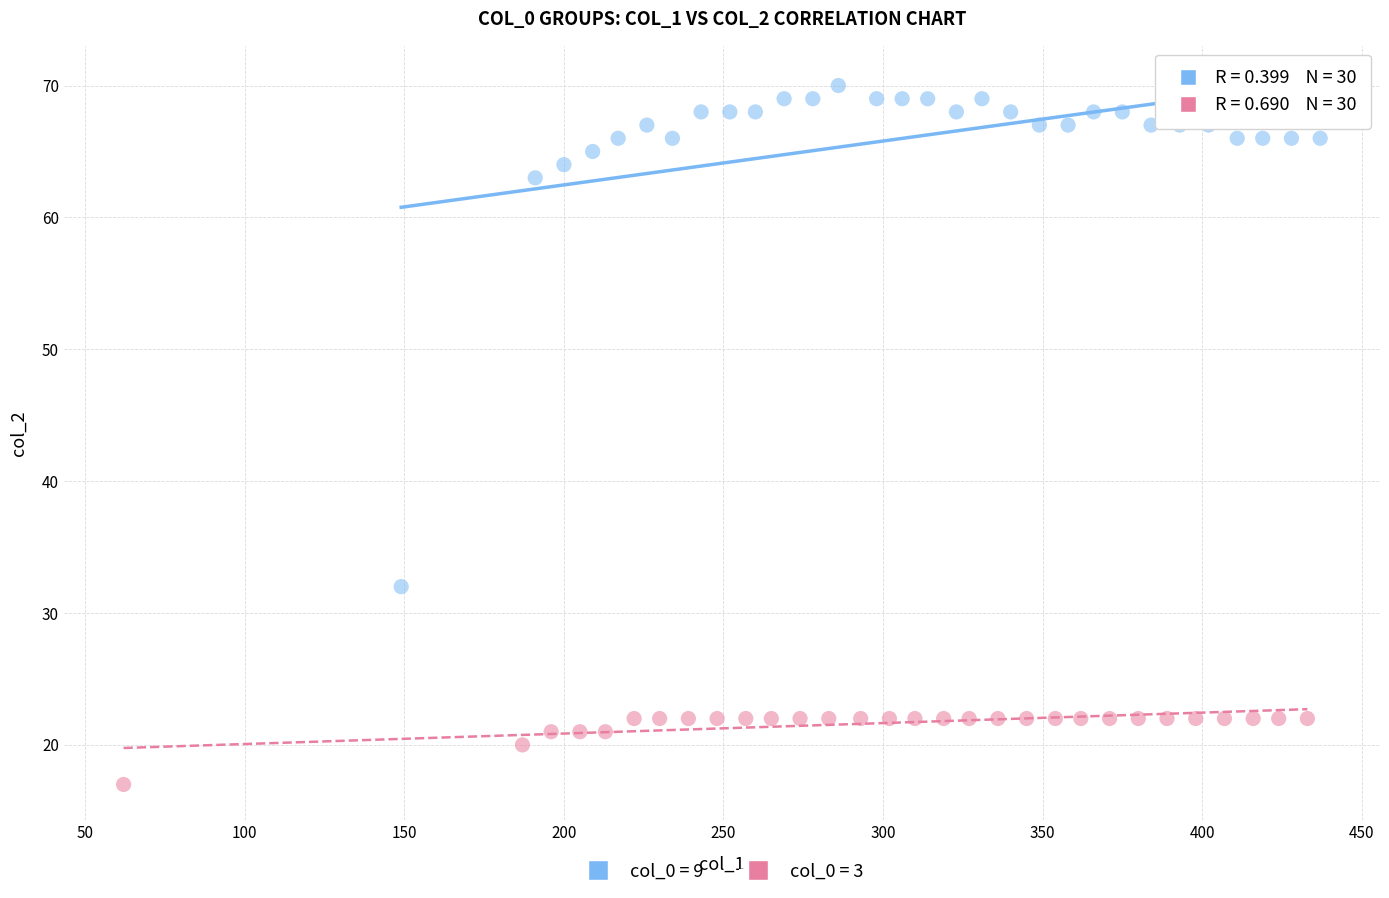

Which series reaches the minimum Y coordinate?

col_0 = 3